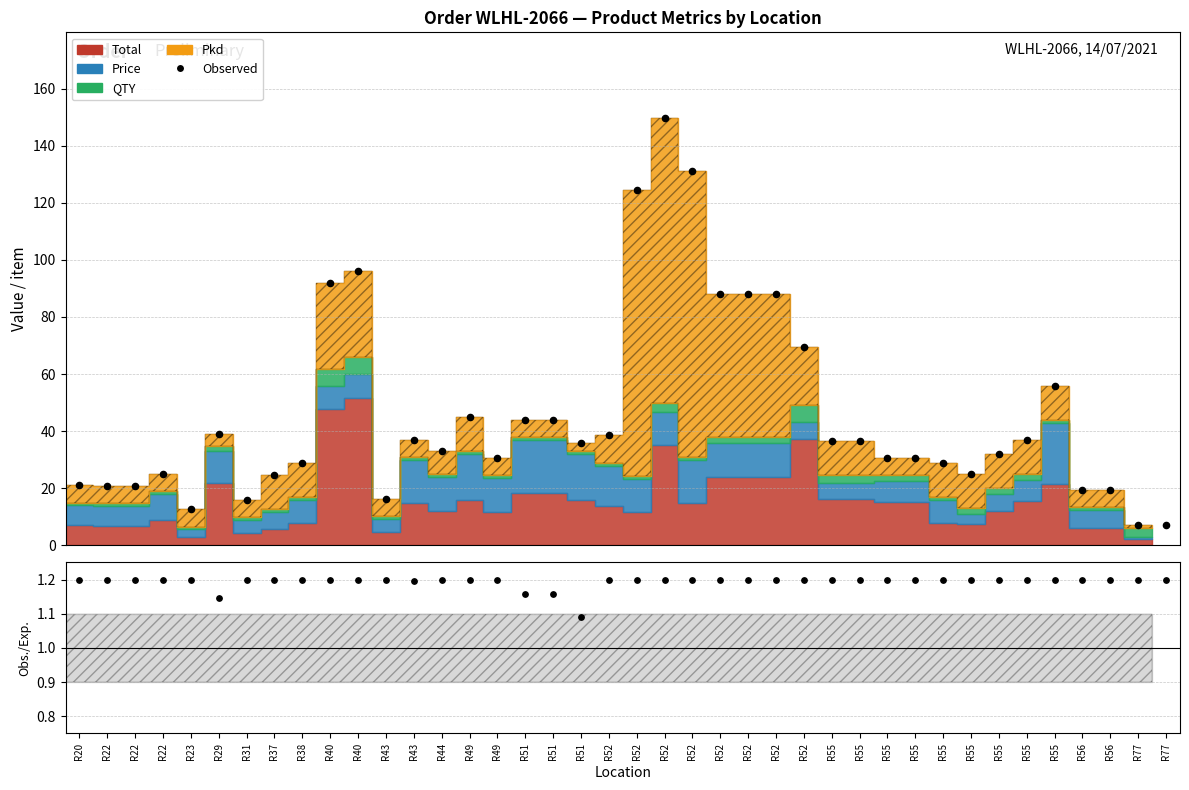

Which has a higher value, R55 or R29?

R29